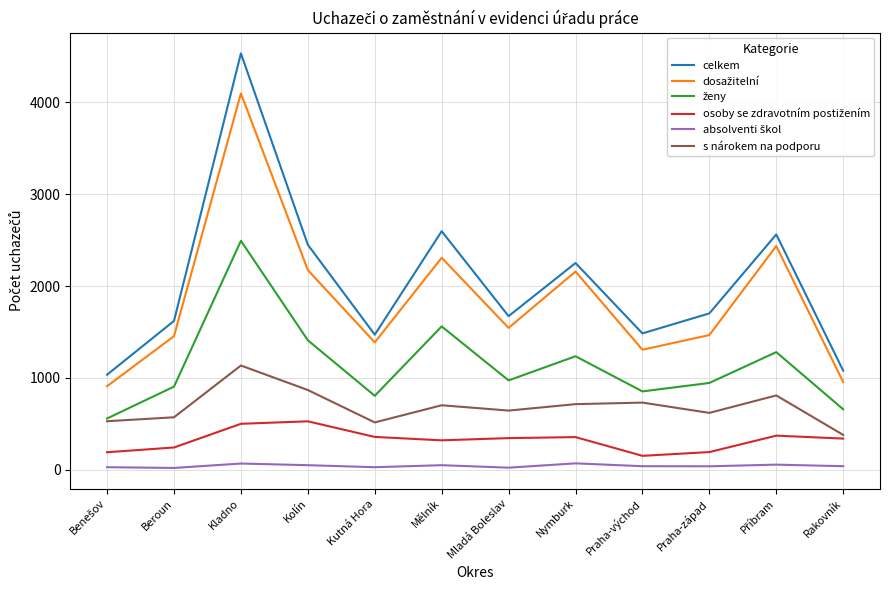

At which category is the sum across all series the highest?

Kladno